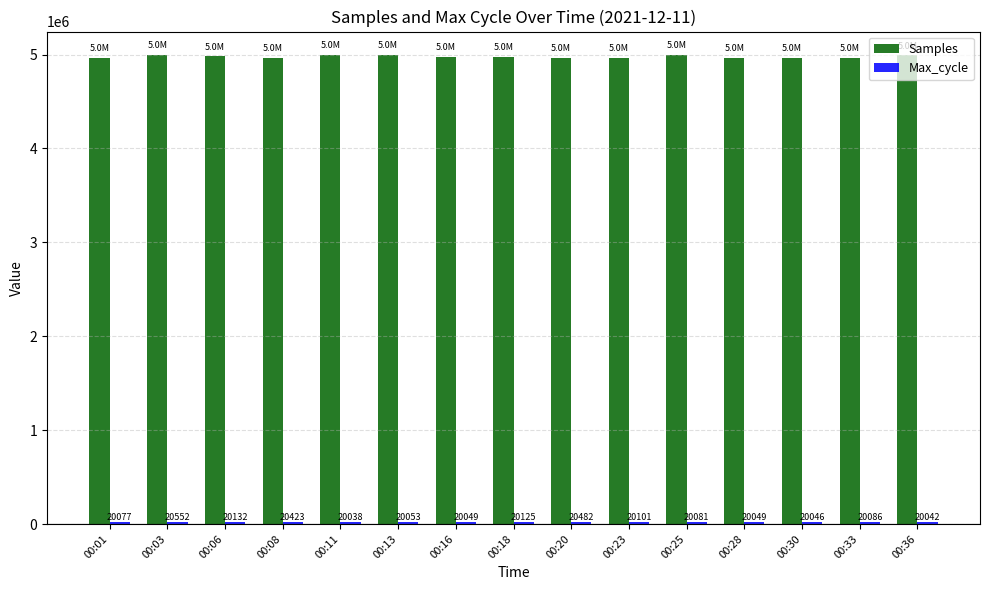

Does the chart contain stacked bars?

No